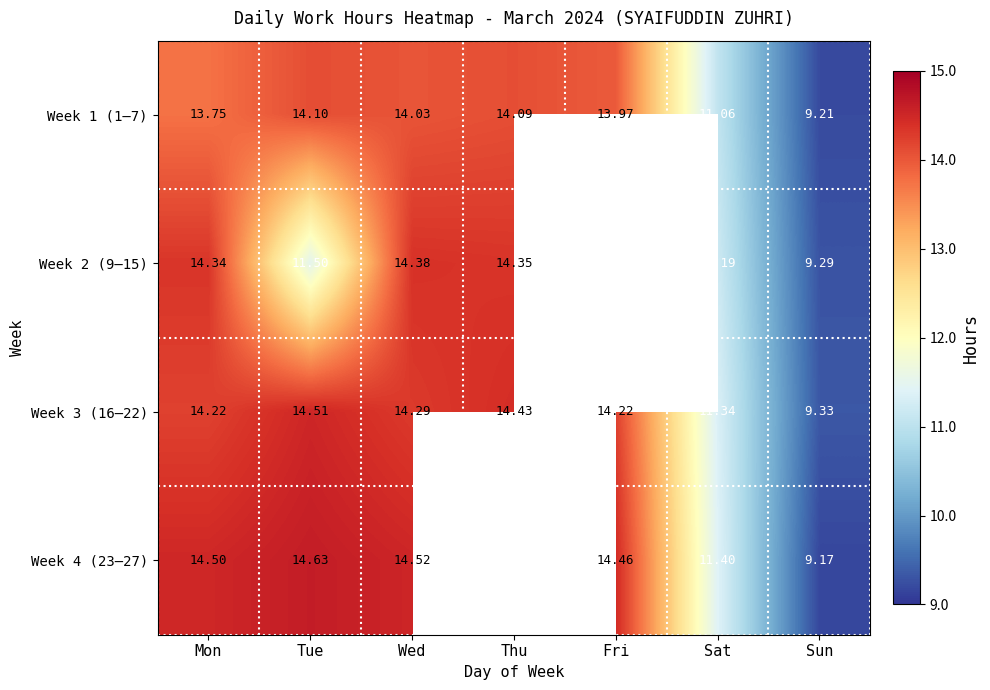

At how many categories does at least one series exceed 14?

5